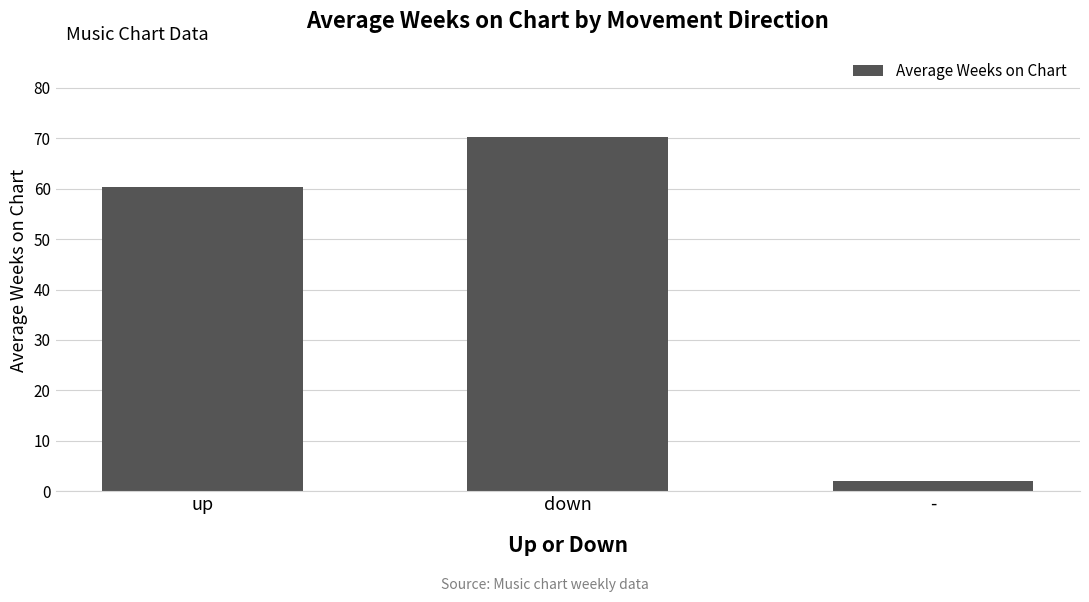

Count the number of data series in this chart.

1